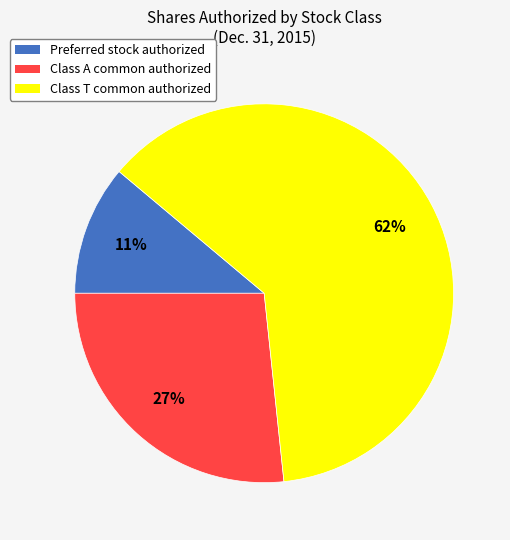

Do Preferred stock authorized and Class A common authorized together represent more than half of the pie?

No